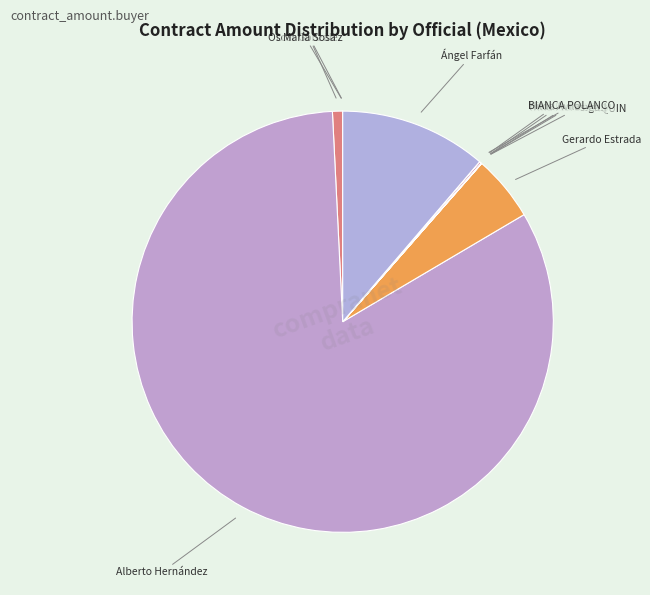

Which slice is the largest?

Alberto Hernández